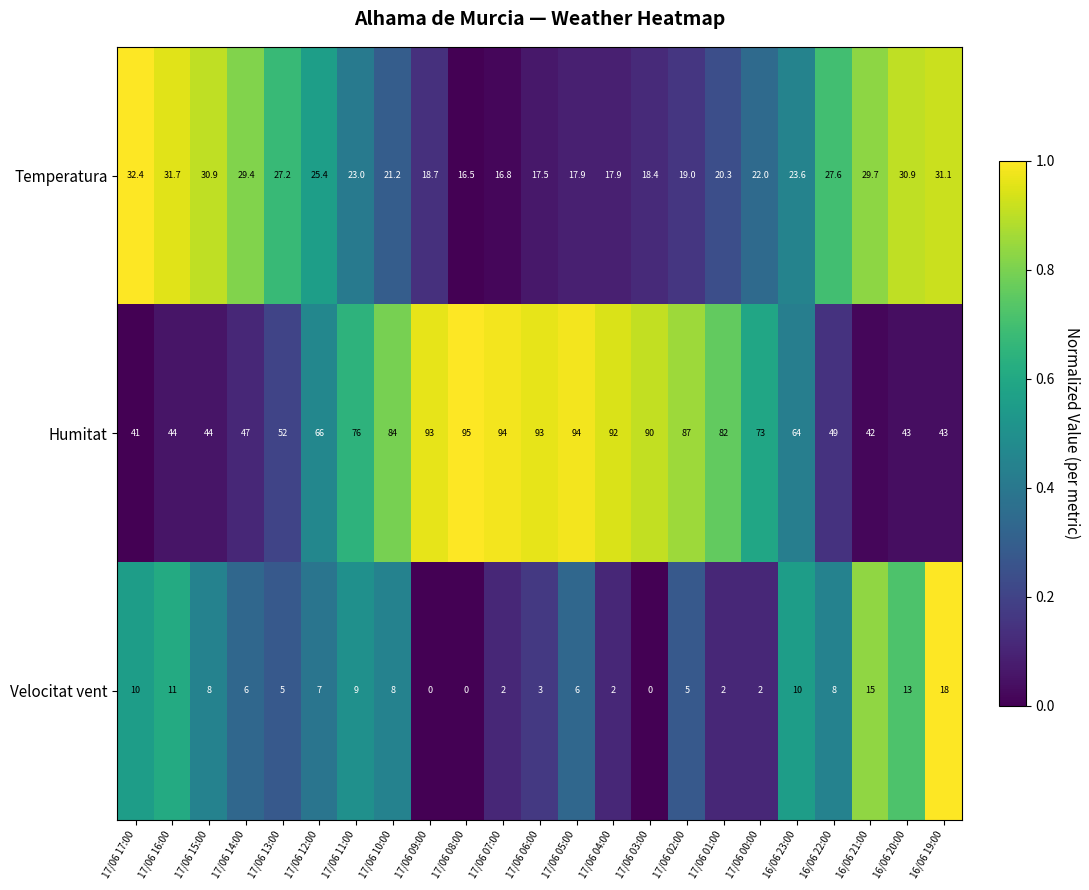

How many positive values does the Velocitat vent series have?

20